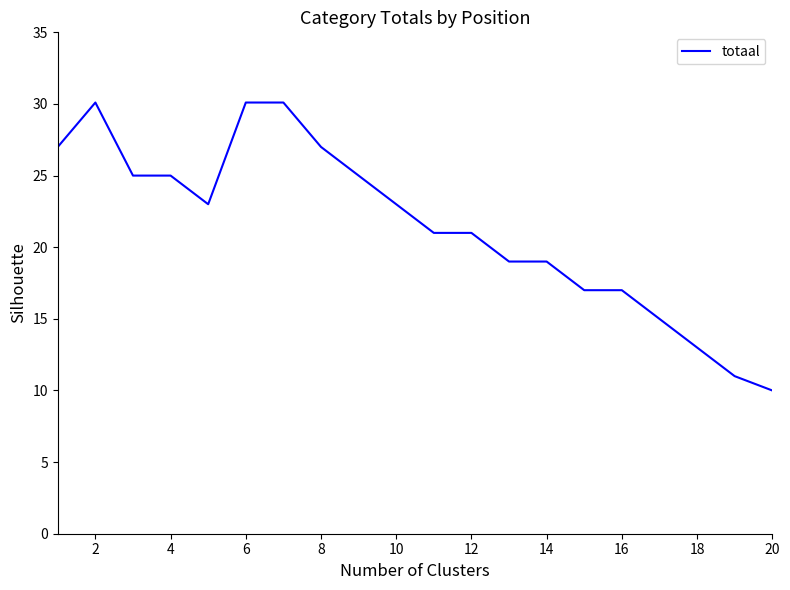

True or false: there are more than 0 points higher than both neighbors.

True